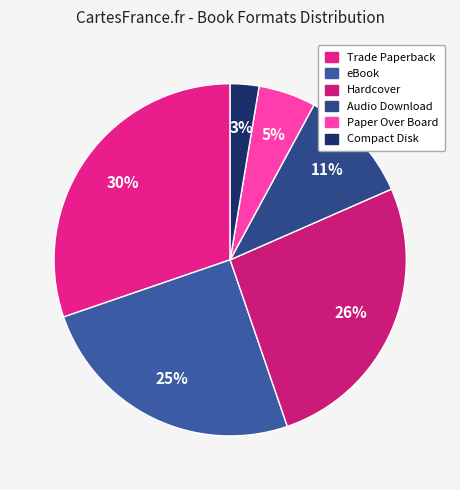

Is it true that Hardcover is 26% of the pie?

True